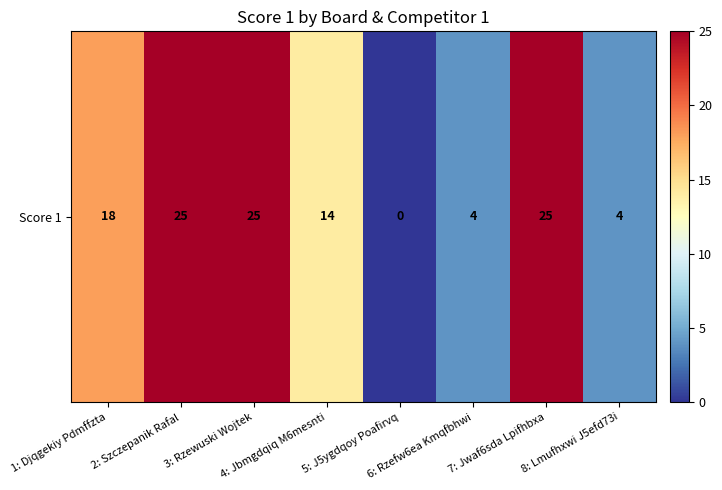

At which label is the value closest to 12?

4: Jbmgdqiq M6mesnti